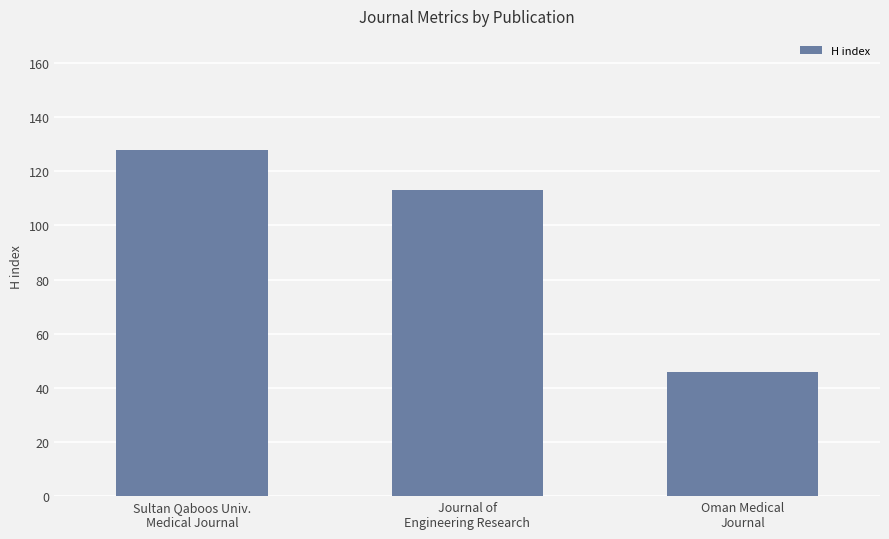

What is the maximum value shown in the chart?

128